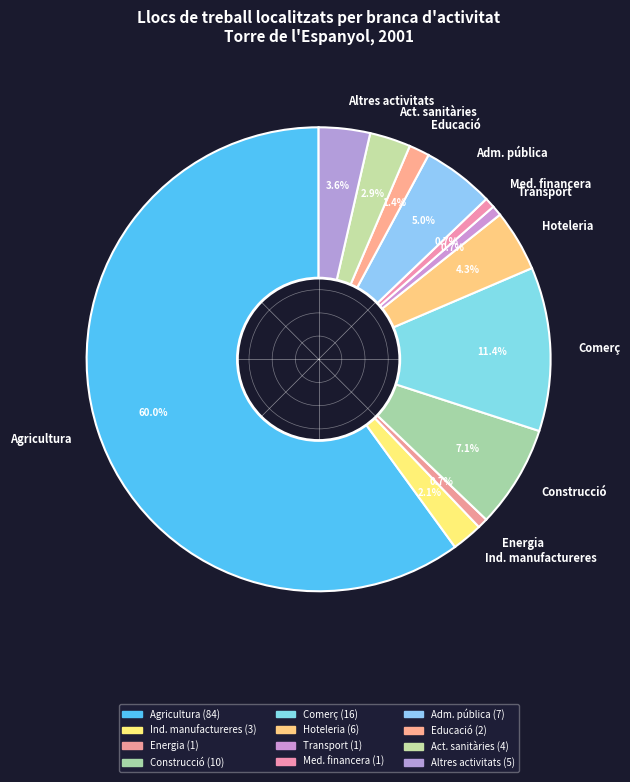

What is the ratio of the value at Comerç to the value at Hoteleria?

2.7